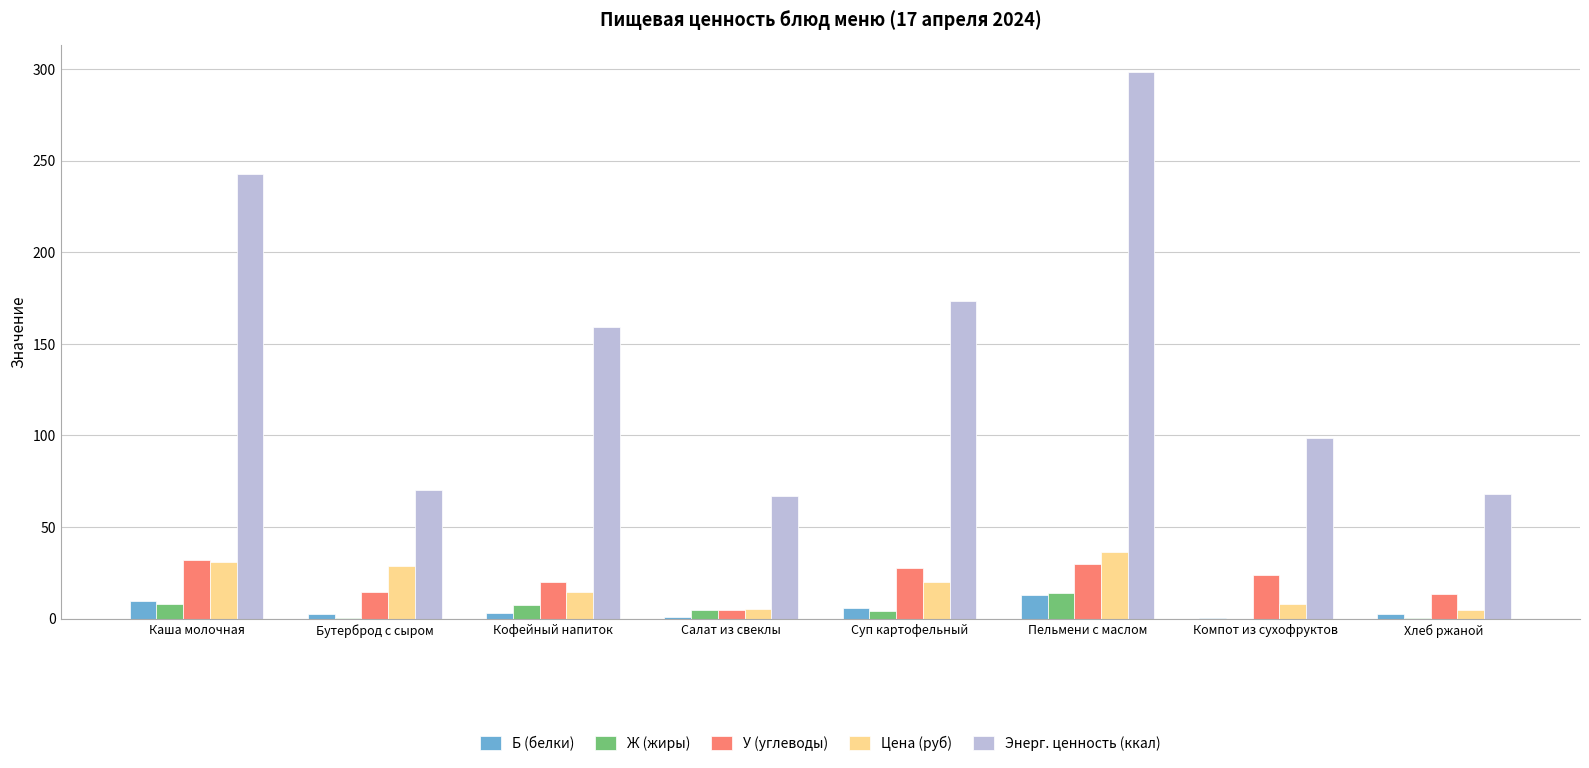

Which series changed the most between Бутерброд с сыром and Суп картофельный?

Энерг. ценность (ккал)